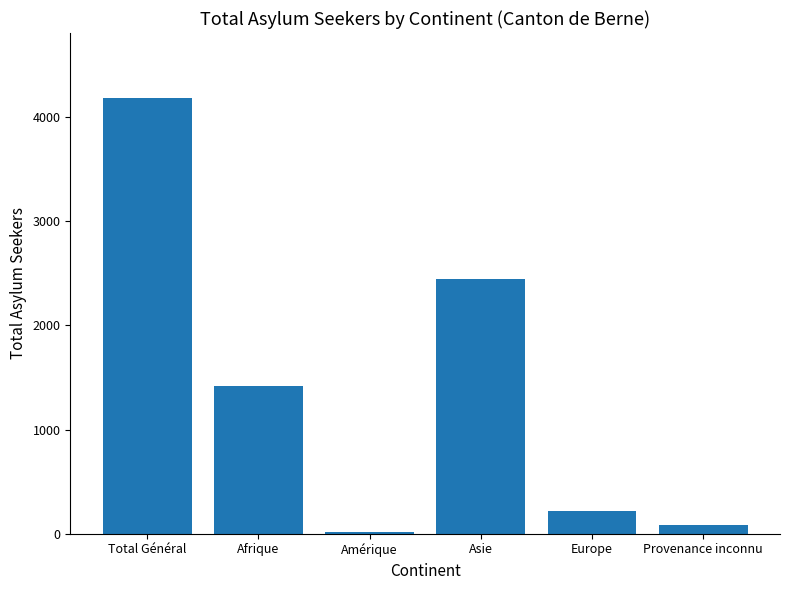

Where does the data first go above 1422?

Total Général